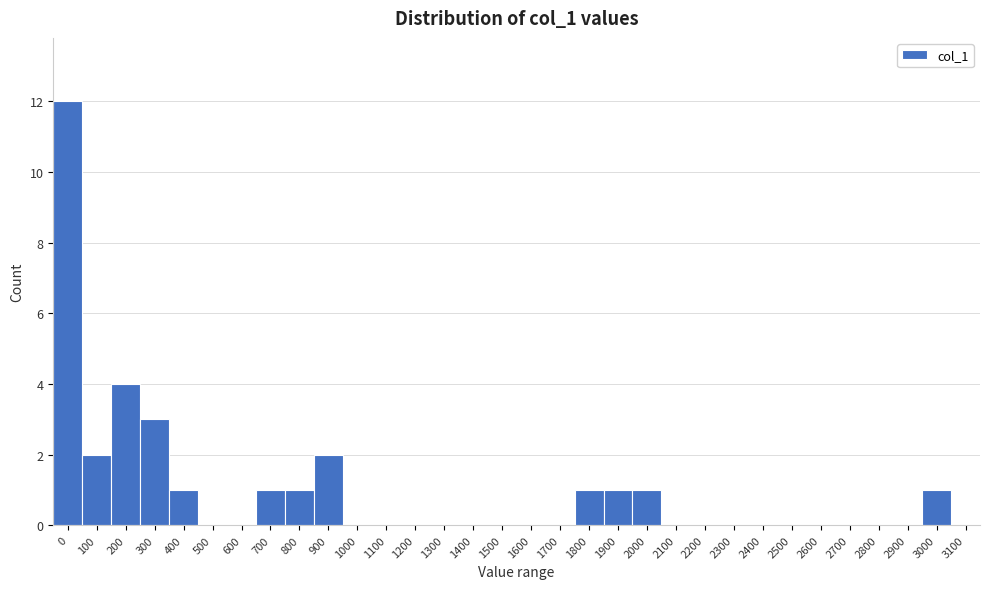

What is the greatest value displayed?

12